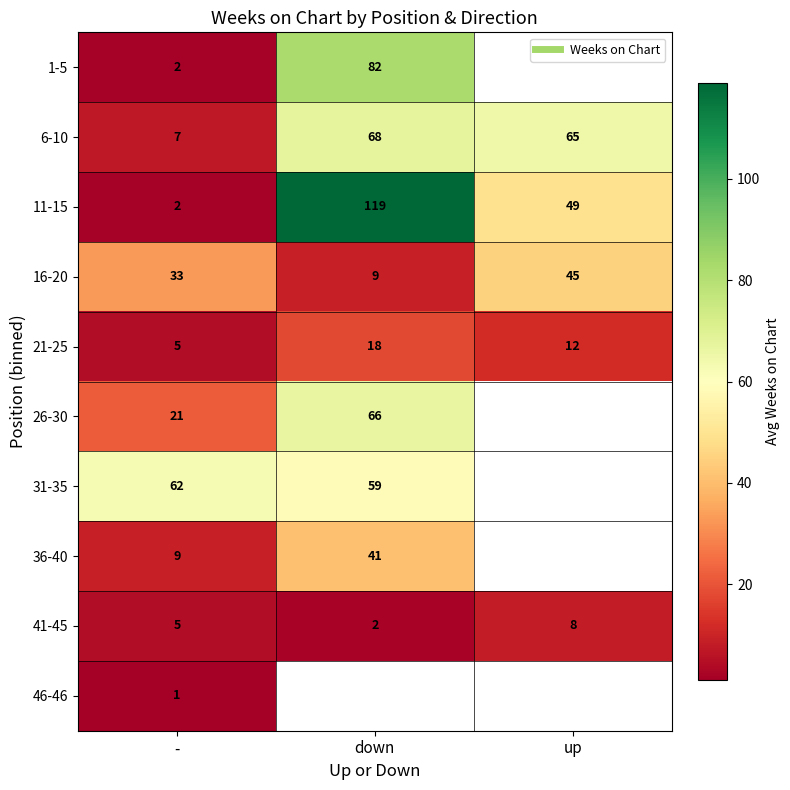

Which series has the largest total across all categories?

11-15